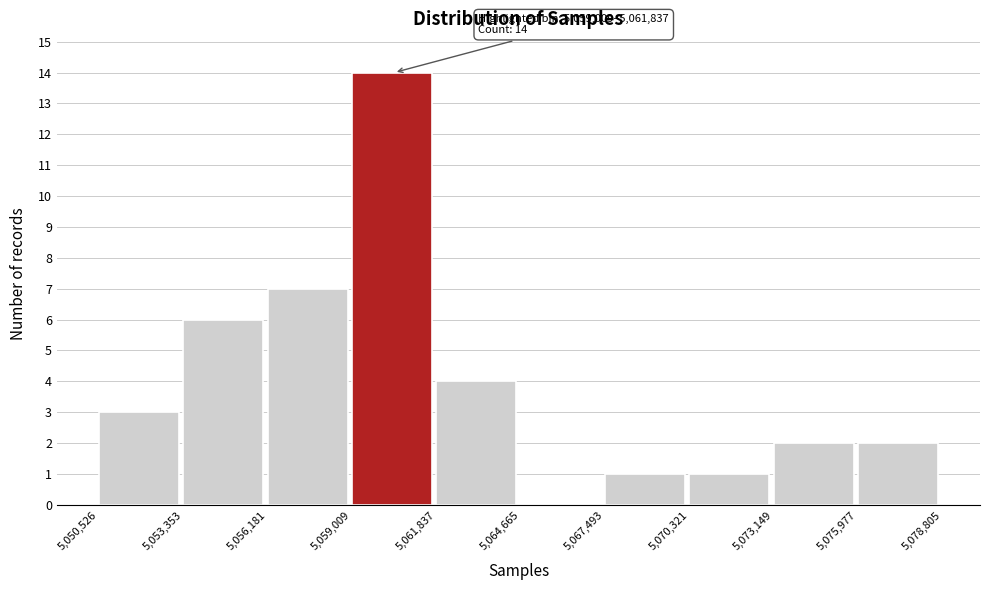

Over which range of the x-axis is the bar tallest?

5,059,009 to 5,061,837